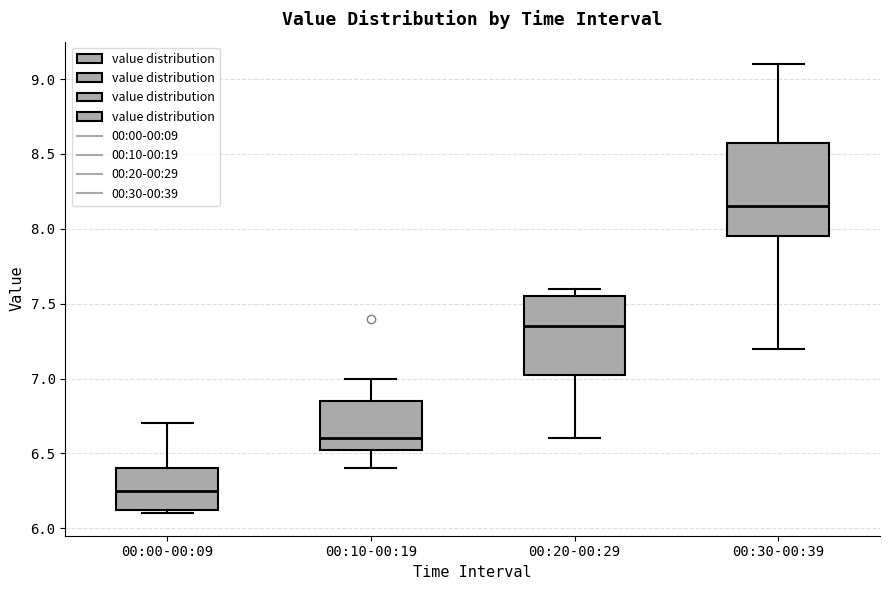

Reading left to right, transcribe this box plot: for each box, give where its median line is, the range the box spans, and where its two whiskers end, as read against the y-axis. The values are not printed on the chart, so give them approximately, as read against the axis.

00:00-00:09: median 6.25, box 6.15 to 6.40, whiskers 6.10 to 6.70
00:10-00:19: median 6.60, box 6.55 to 6.85, whiskers 6.40 to 7.00
00:20-00:29: median 7.35, box 7.05 to 7.55, whiskers 6.60 to 7.60
00:30-00:39: median 8.15, box 7.95 to 8.60, whiskers 7.20 to 9.10